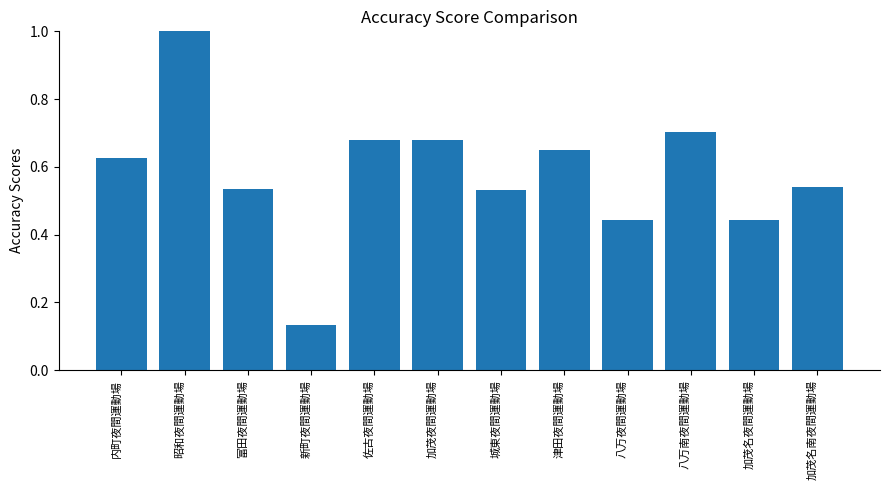

What is the difference between the second highest and second lowest values?

0.3